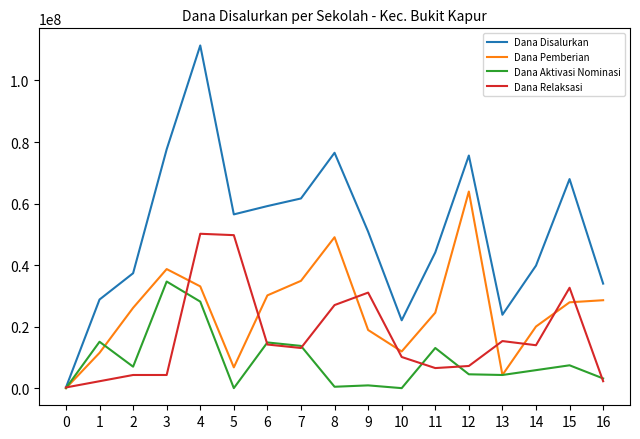

What is the difference between the Dana Relaksasi values at 9 and 13?

15750000